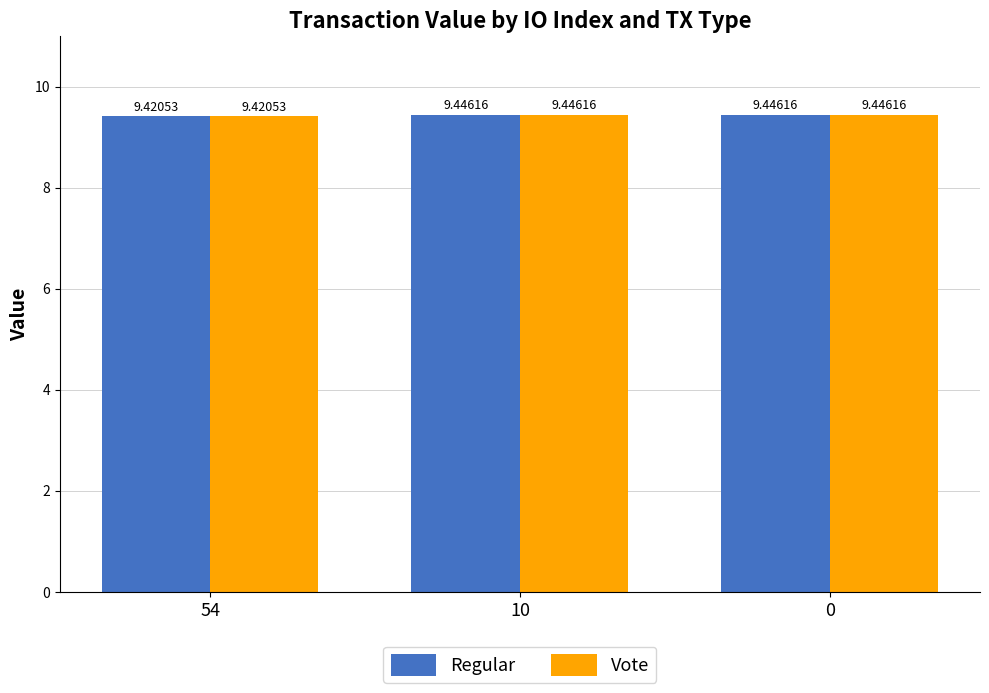

How many groups of bars are there?

3